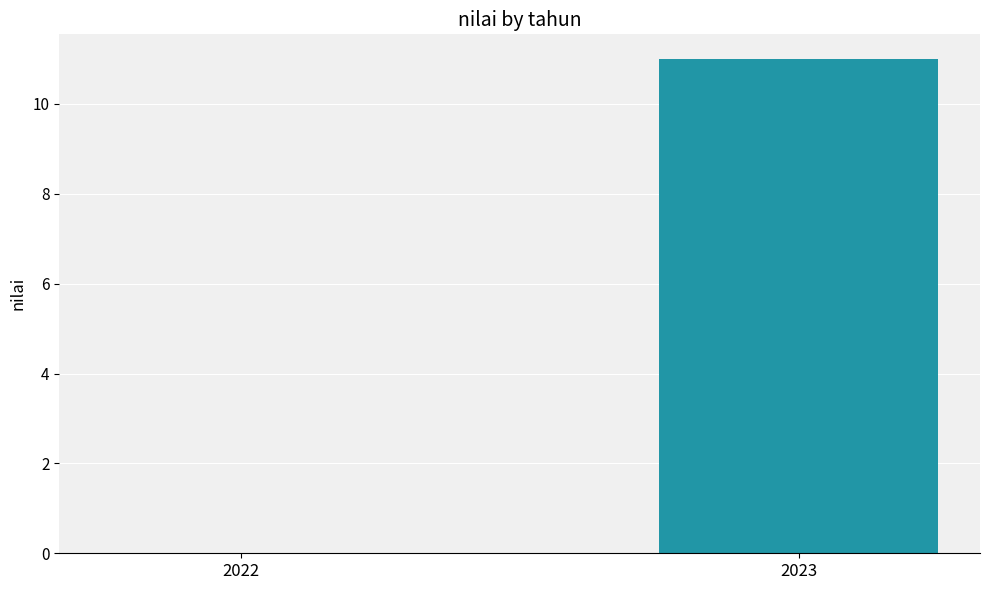

The value at 2023 is 18. True or false?

False